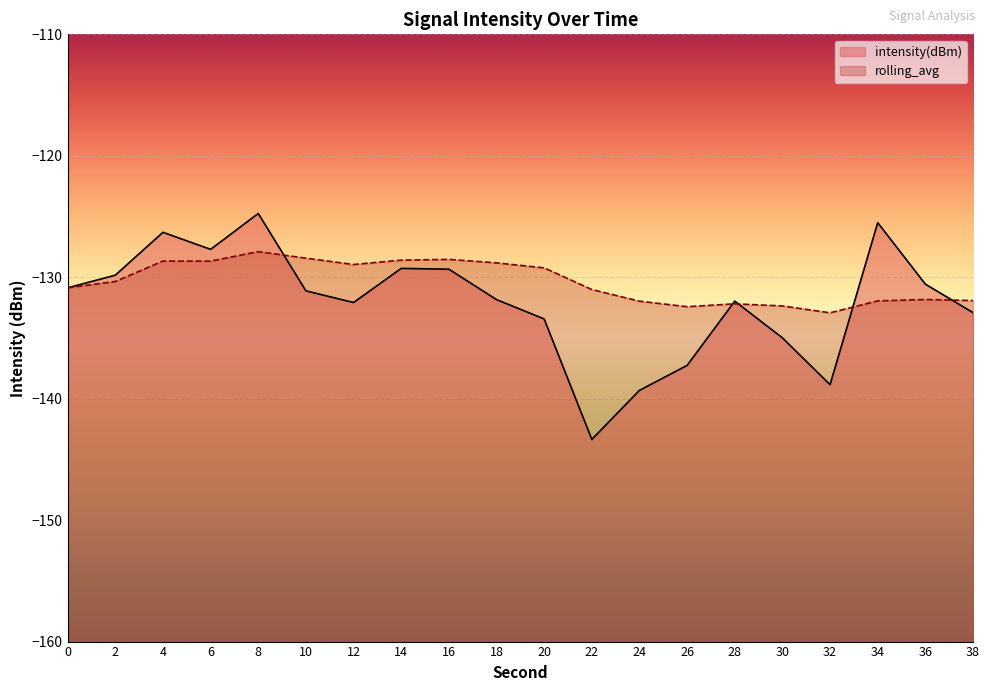

How many interior local peaks does the intensity(dBm) series have?

5